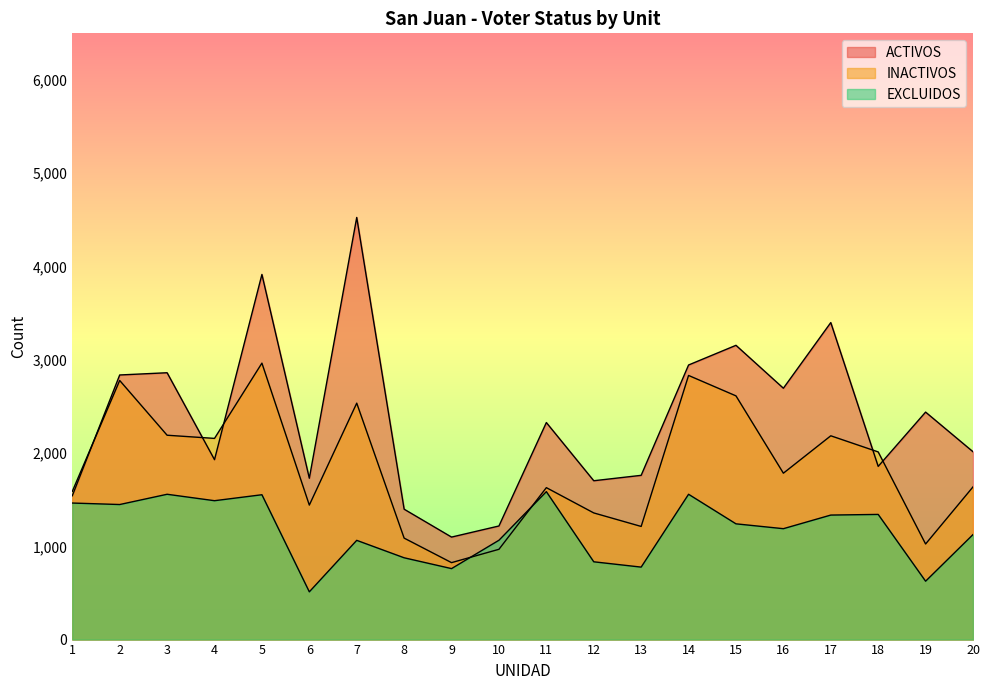

True or false: INACTIVOS has a value of 940 at 11.

False